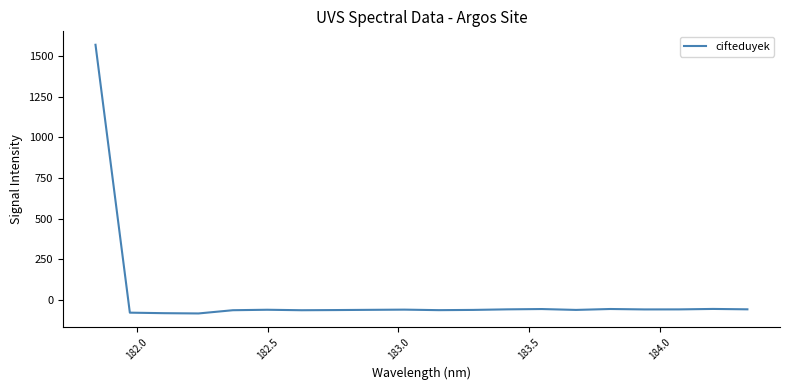

What is the difference between the maximum and minimum values?

1652.8